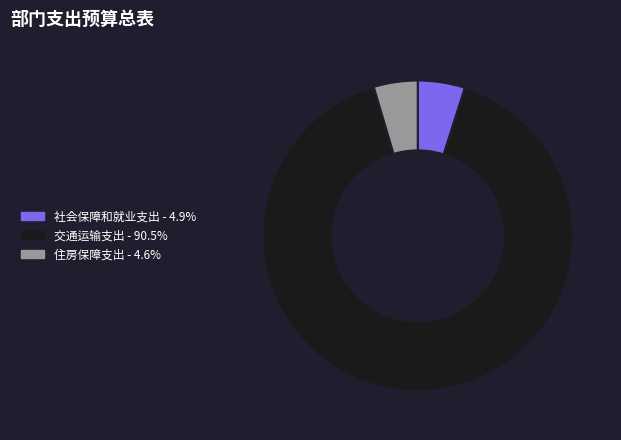

How many slices are in this pie chart?

3